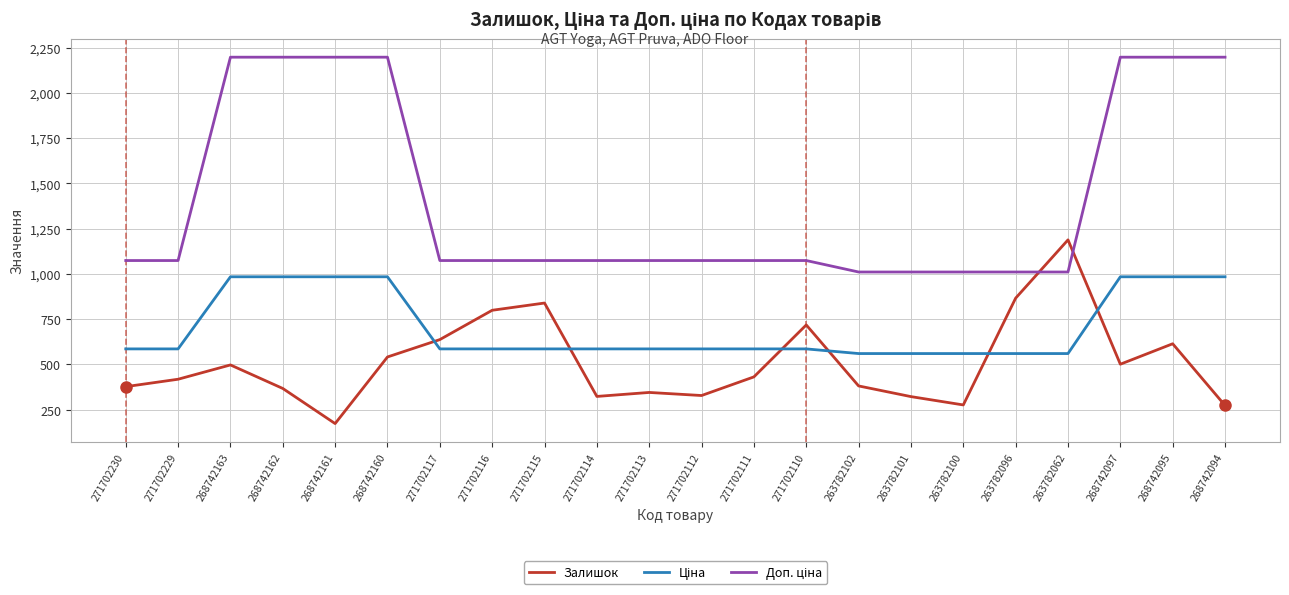

The Залишок series shows 866.0 at 263782096. True or false?

True